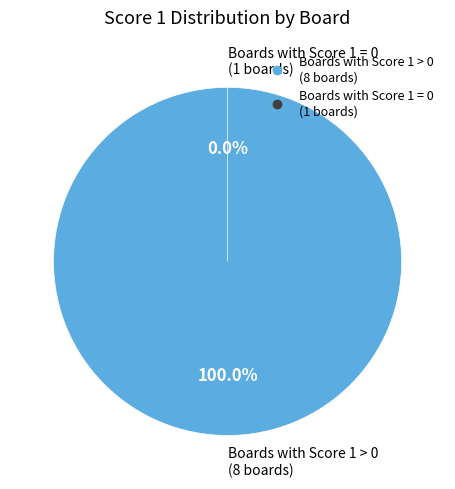

Is there a majority slice in this chart?

No